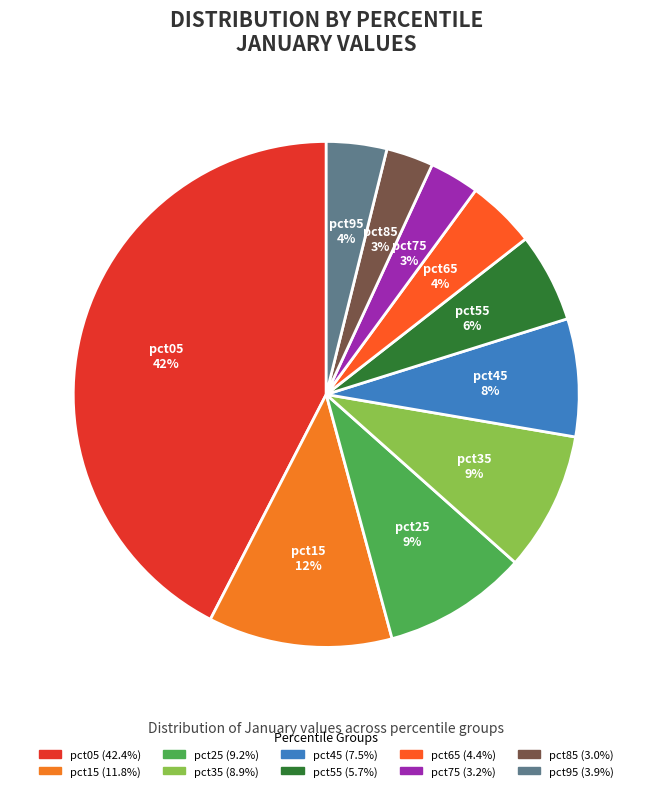

Does any single category account for the majority?

No